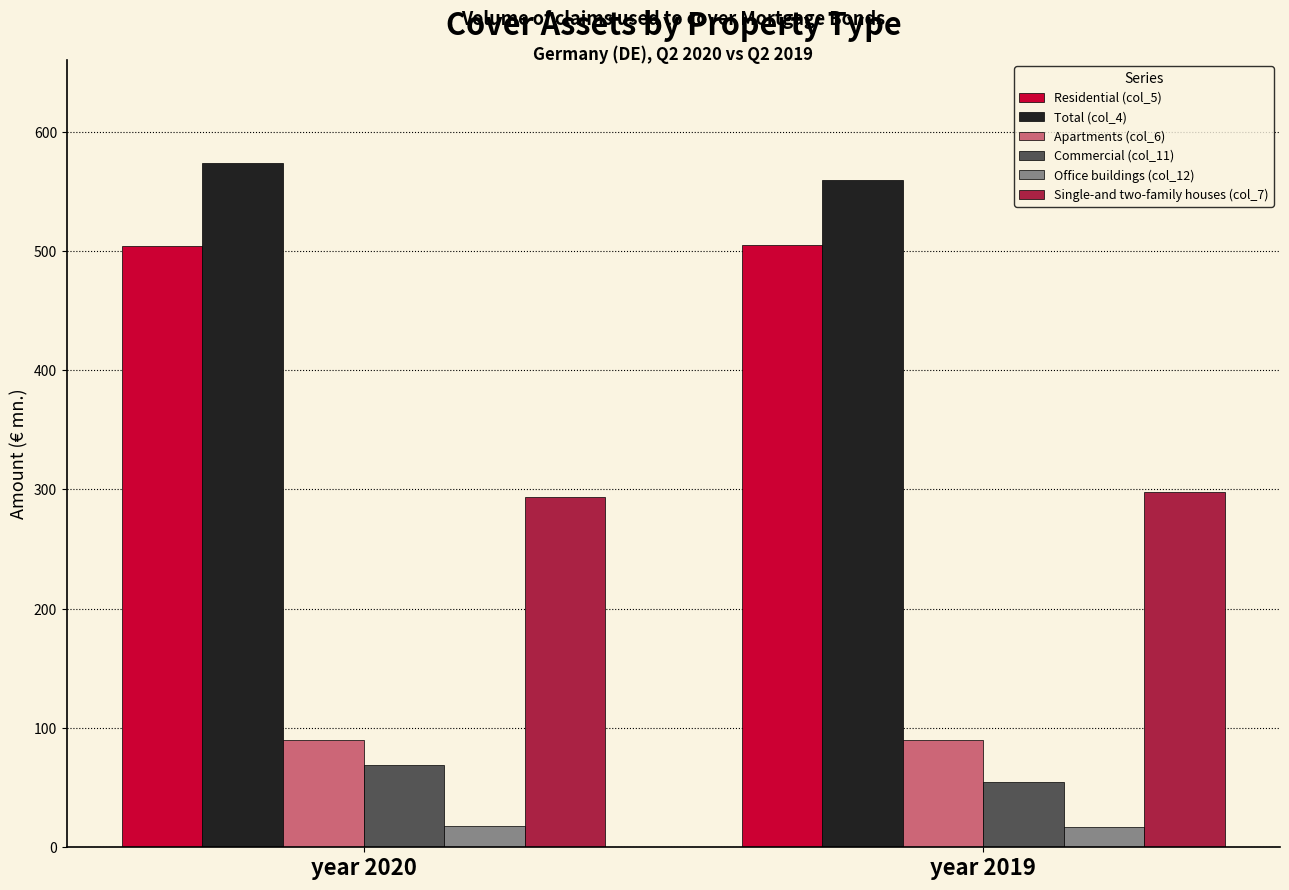

What is the smallest value displayed?

17.1